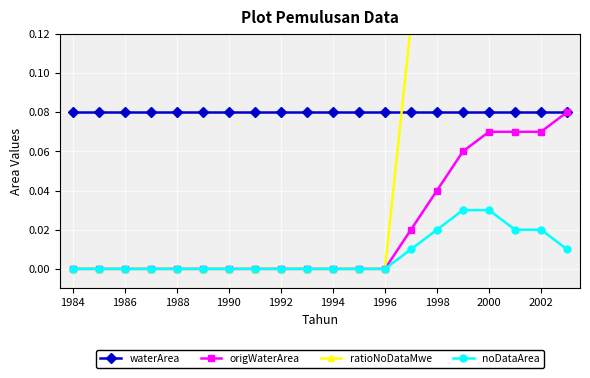

True or false: origWaterArea has a value of 0.0 at 2000.

False